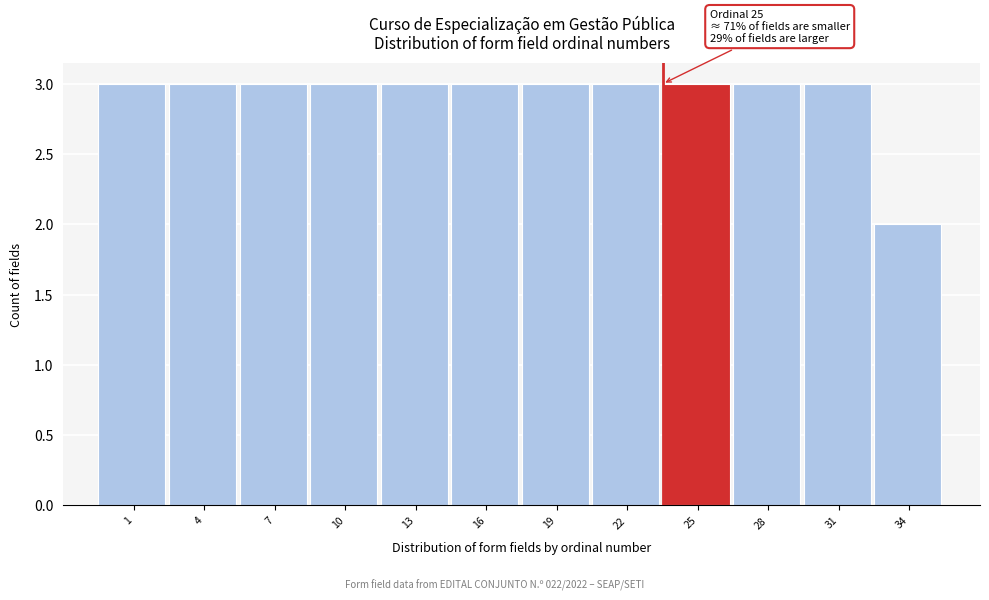

Reading right to left, what are all the values shown in this chart?

2	3	3	3	3	3	3	3	3	3	3	3